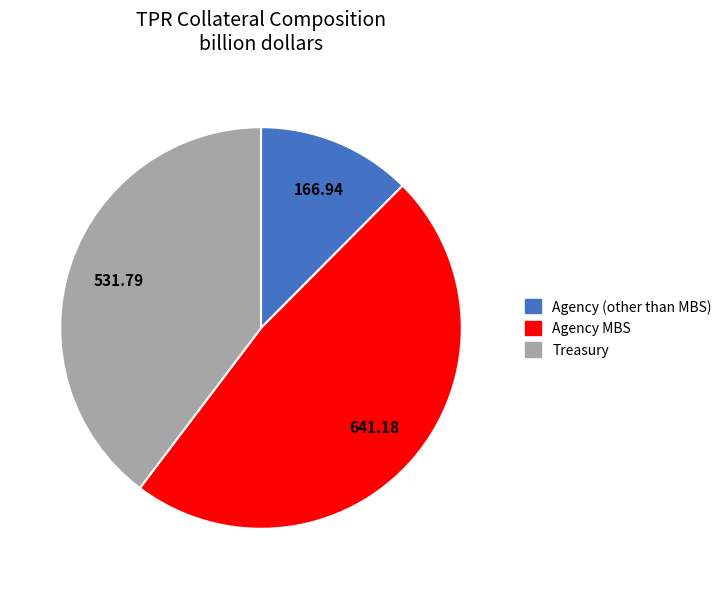

What is the ratio of the value at Treasury to the value at Agency MBS?

0.8